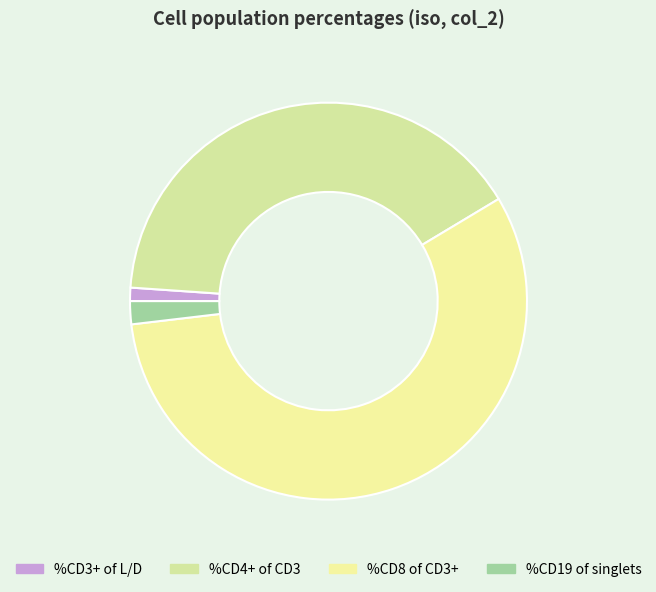

Count the number of slices in the pie.

4